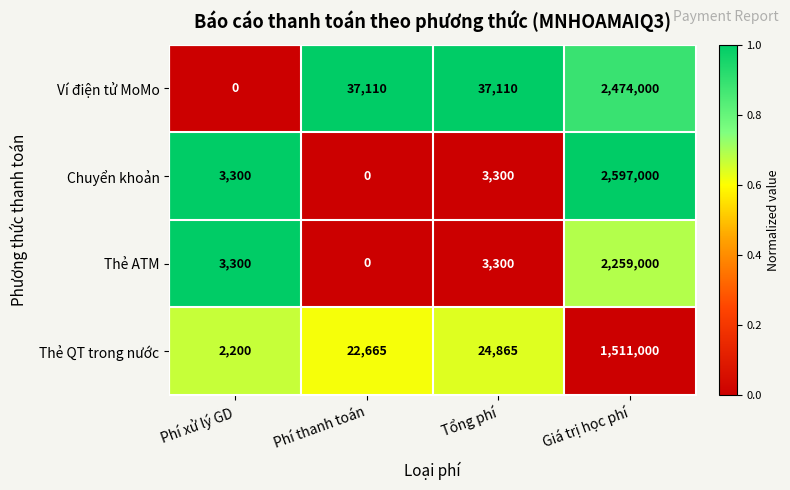

How many data points does each series have?

4